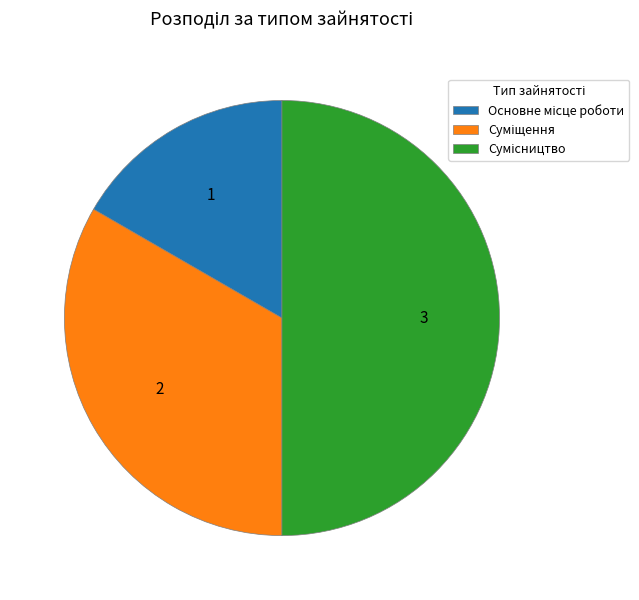

Between Сумісництво and Суміщення, which is larger?

Сумісництво